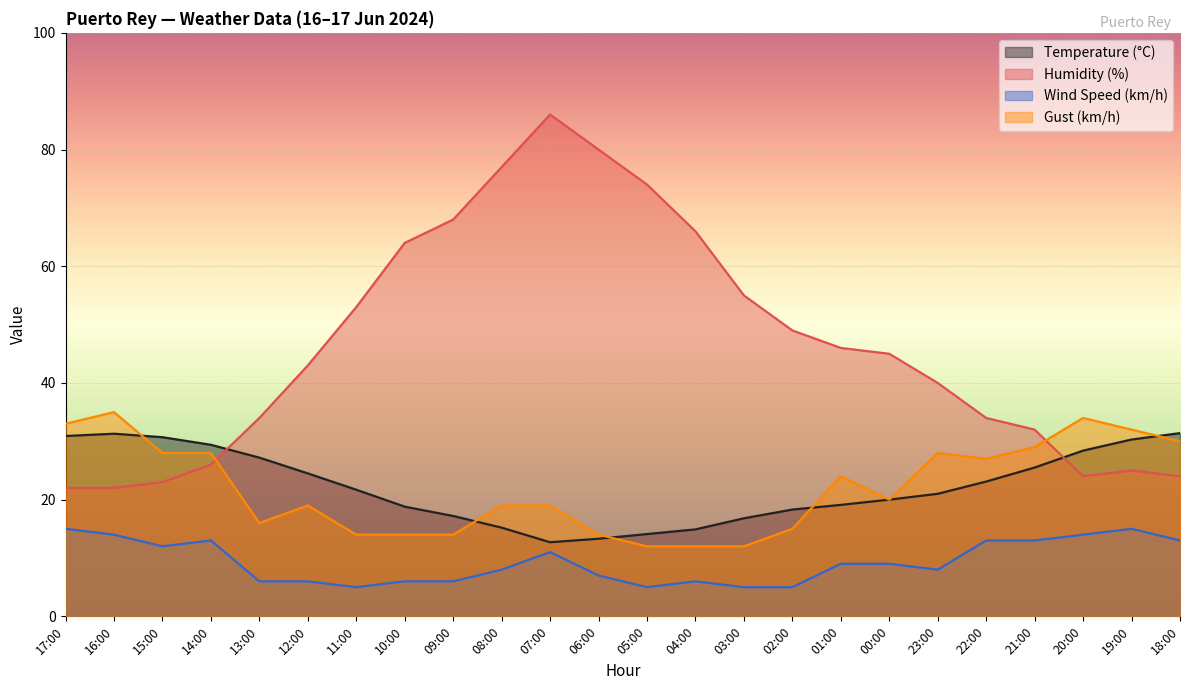

What is the total value across all series at 22:00?

97.1